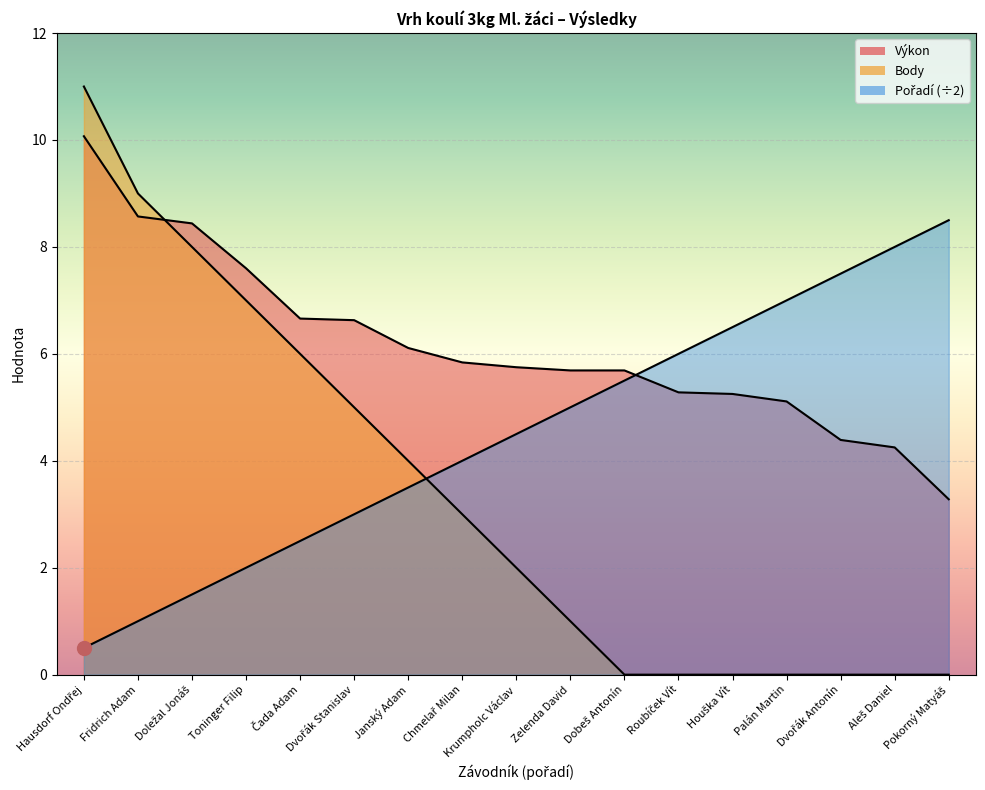

Where does the Body series first go above 2?

Hausdorf Ondřej